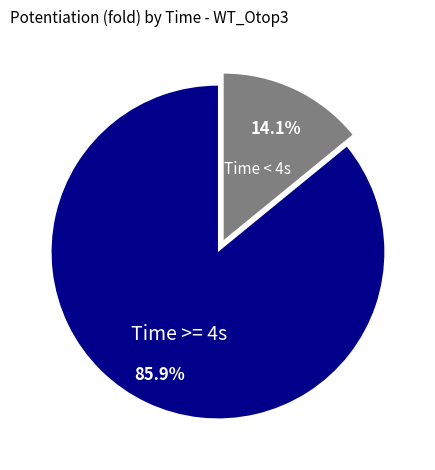

Is there a majority slice in this chart?

Yes